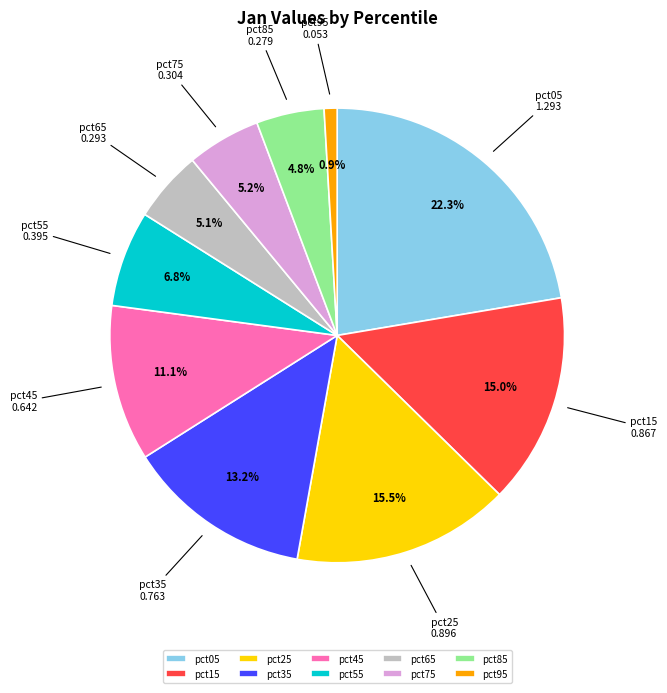

Do pct45 and pct55 together represent more than half of the pie?

No